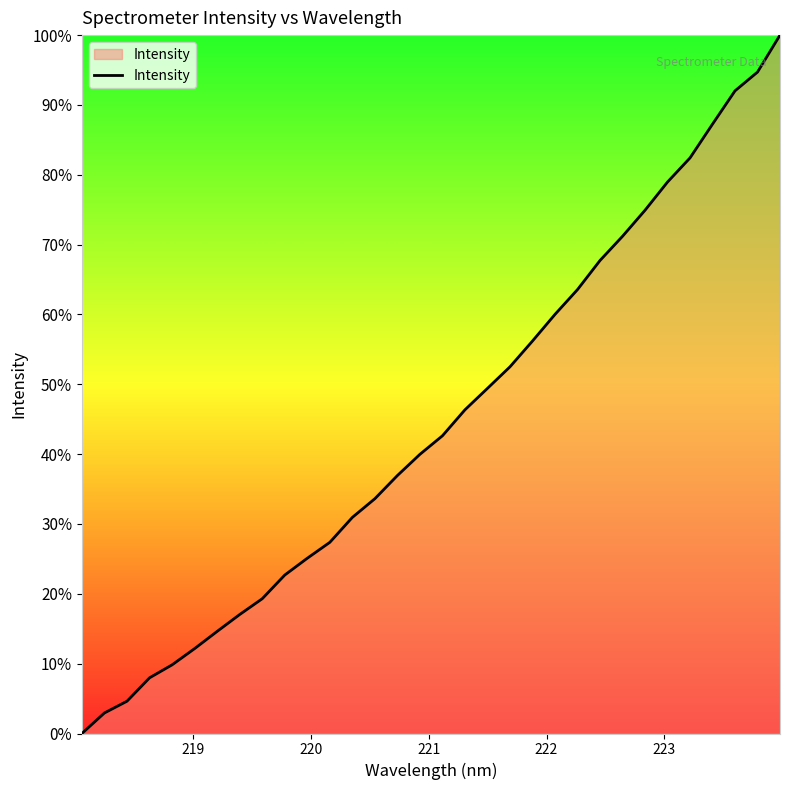

What is the greatest value displayed?

100.0